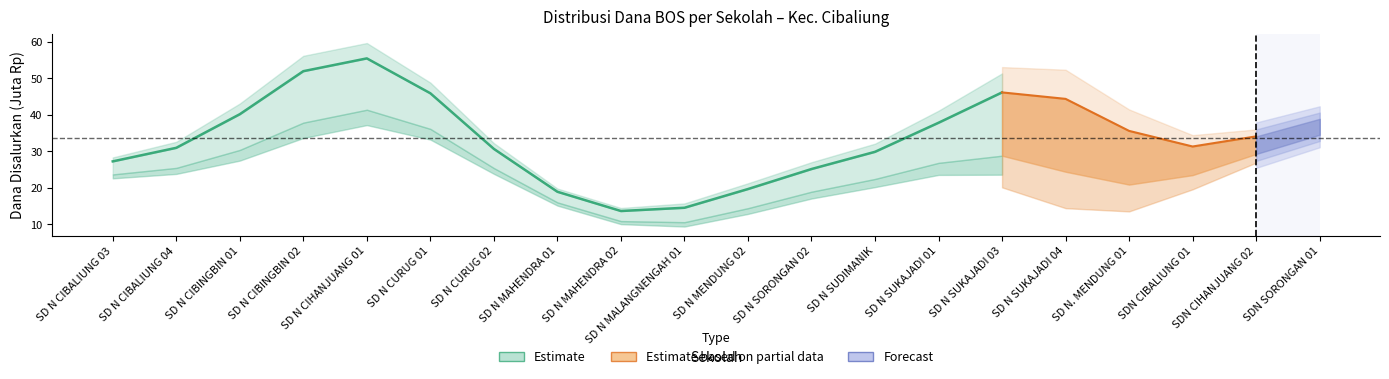

Approximately how many times larger is the value at SD N SUKAJADI 03 compared to SD N MAHENDRA 02?

3.4